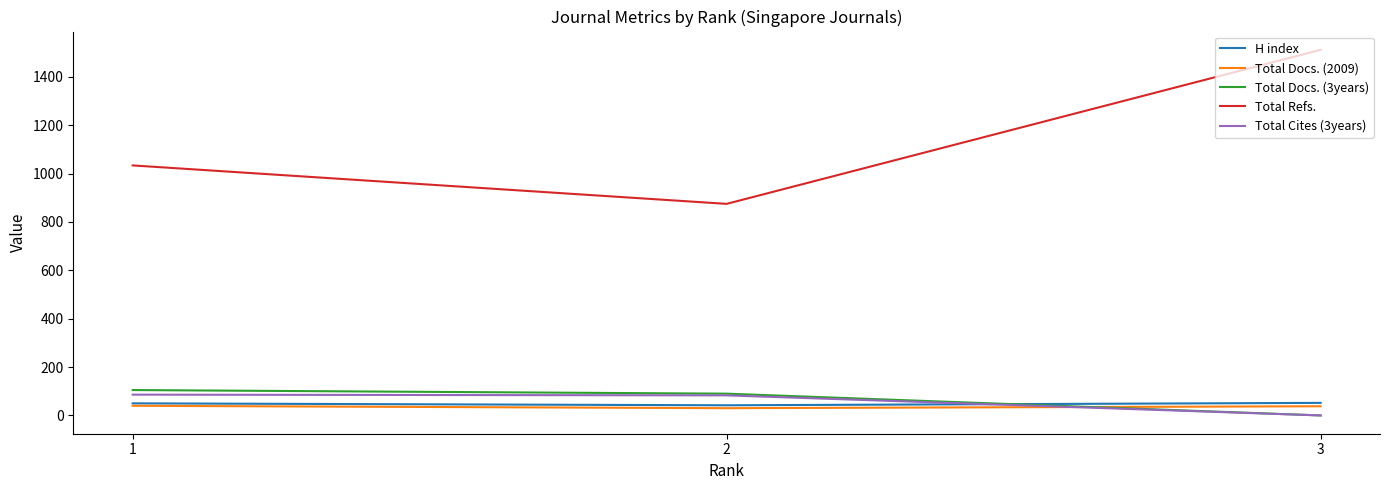

Which series has the widest spread of values?

Total Refs.